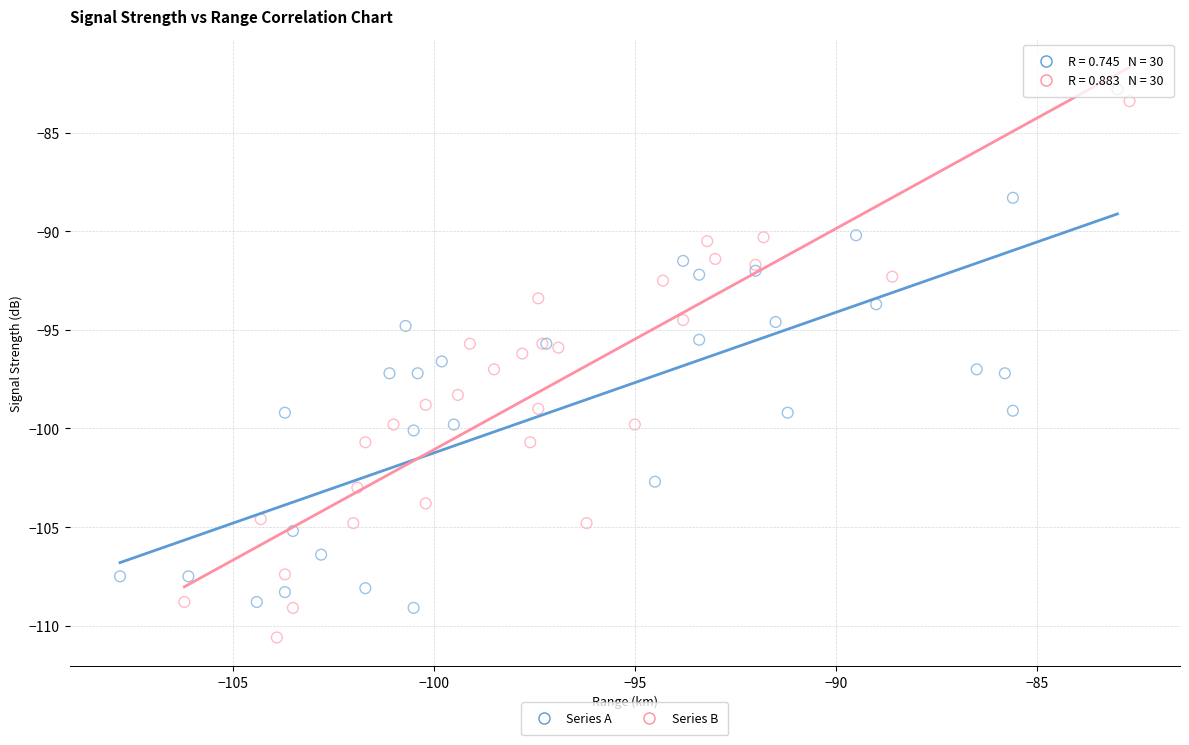

Which series reaches the minimum Y coordinate?

Series B